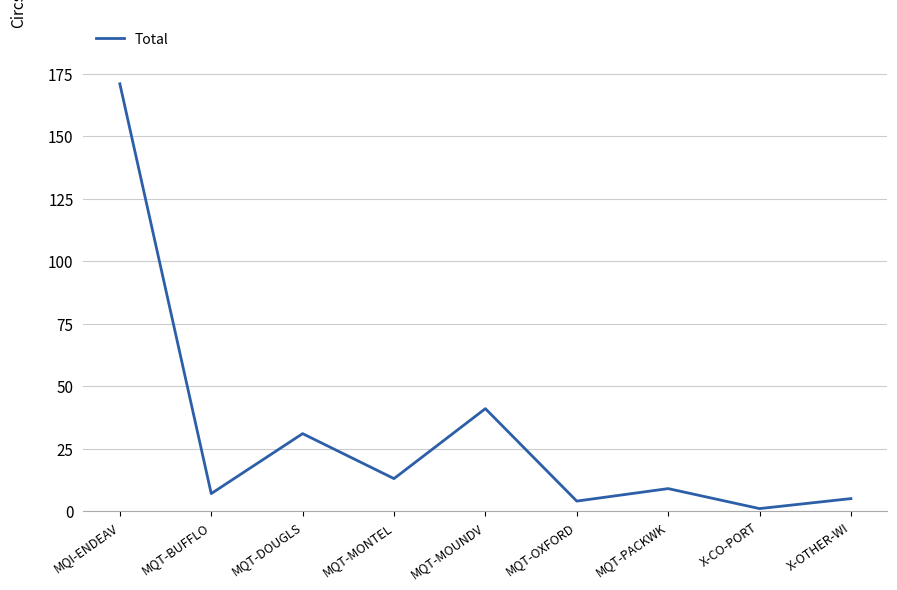

Between MQI-ENDEAV and MQT-OXFORD, which is larger?

MQI-ENDEAV